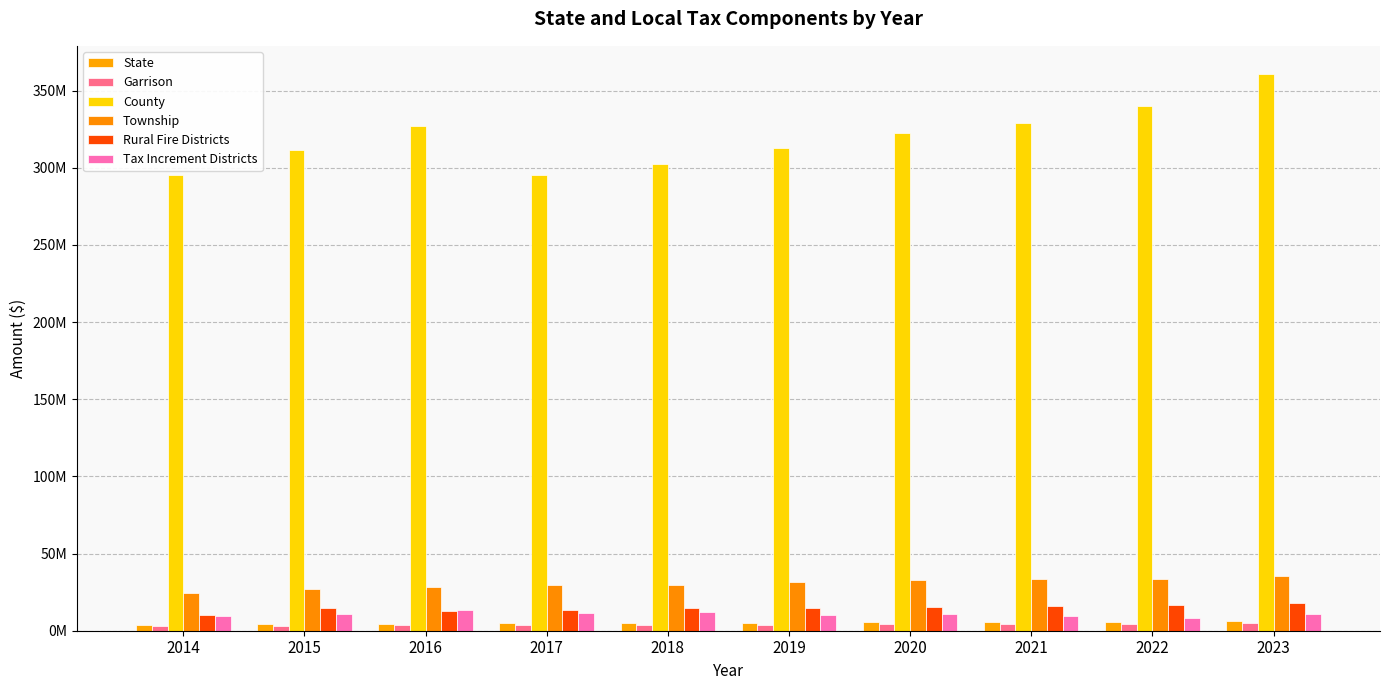

Does the chart contain stacked bars?

No